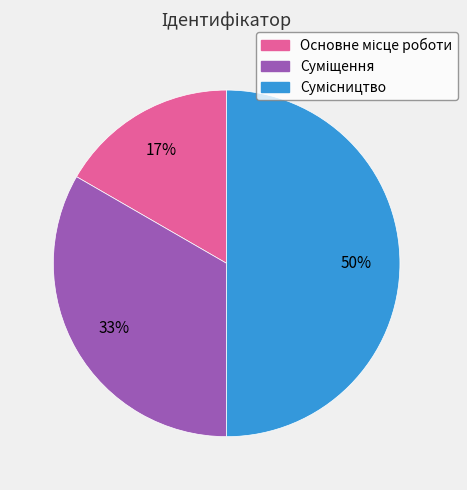

To the nearest percent, what is the difference between the largest and smallest slice percentages?

33%